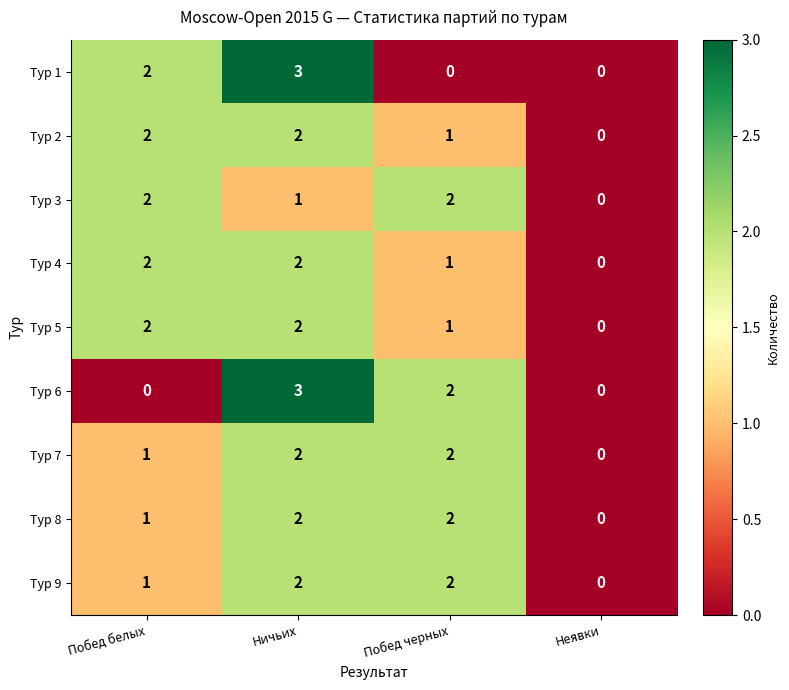

What is the sum of all Тур 7 values?

5